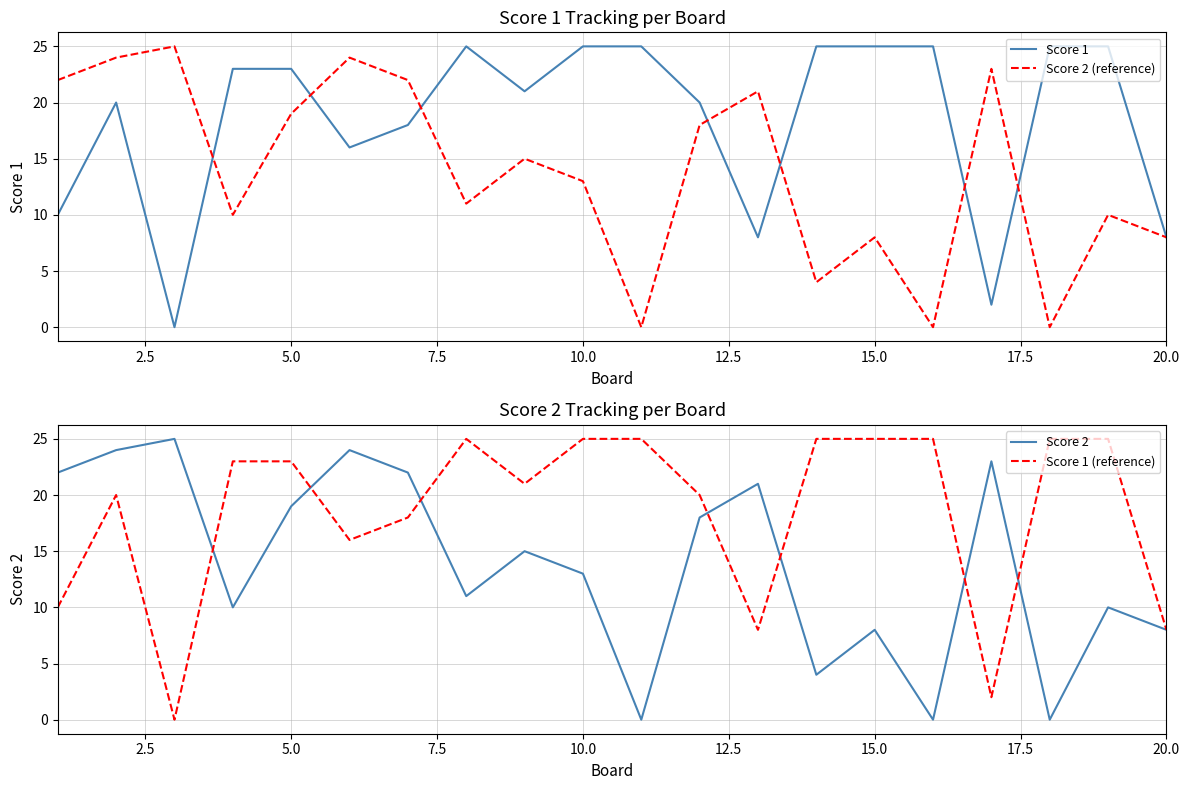

How many data points in Score 2 are less than 15?

10